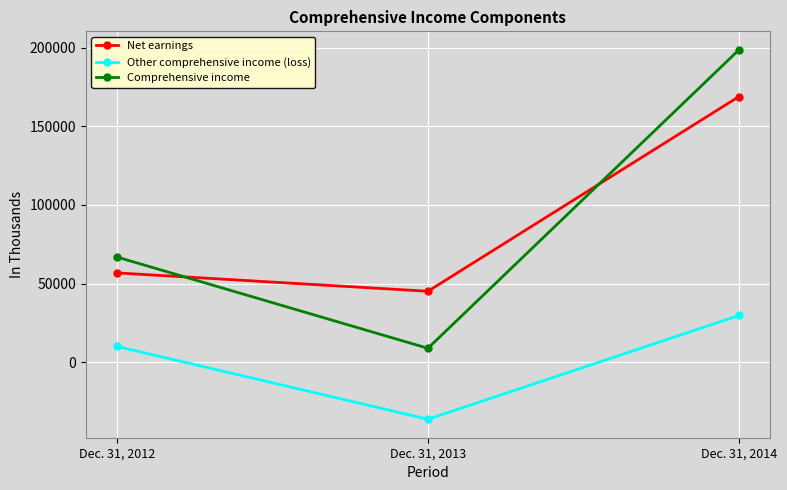

At how many categories does at least one series exceed 109590?

1